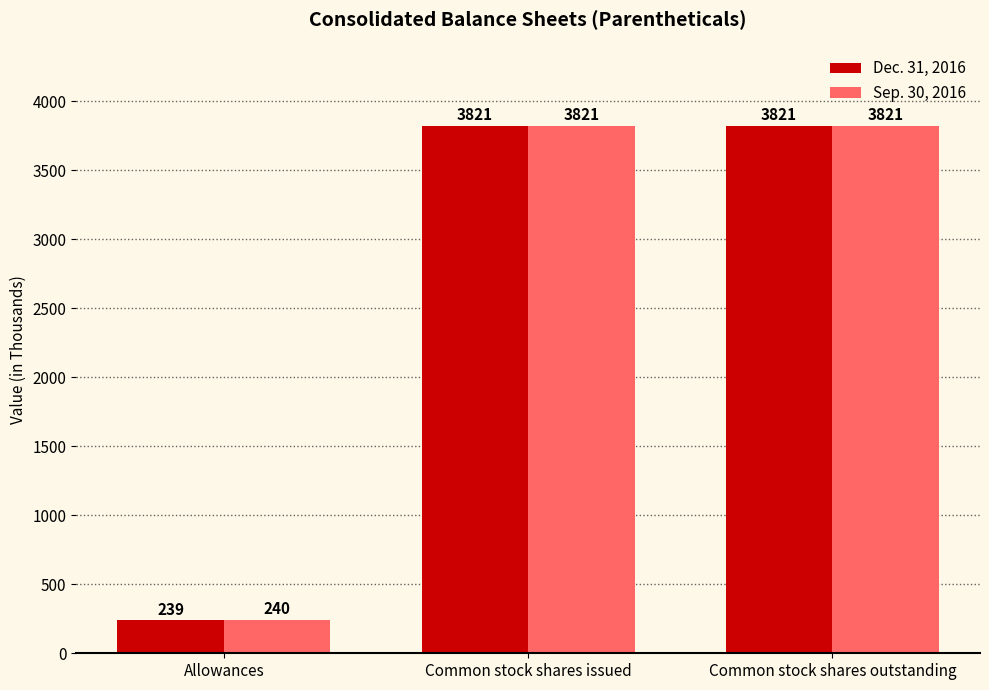

What are all the series names shown in the legend?

Dec. 31, 2016, Sep. 30, 2016